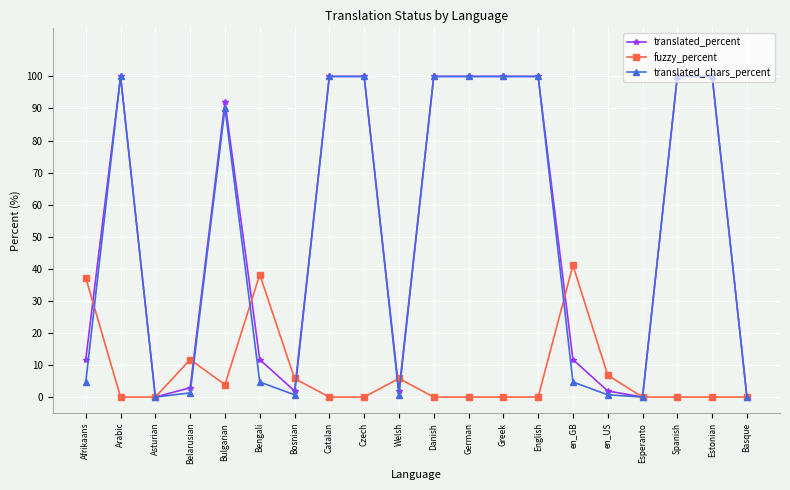

What is the difference between the maximum and minimum values in the fuzzy_percent series?

41.1